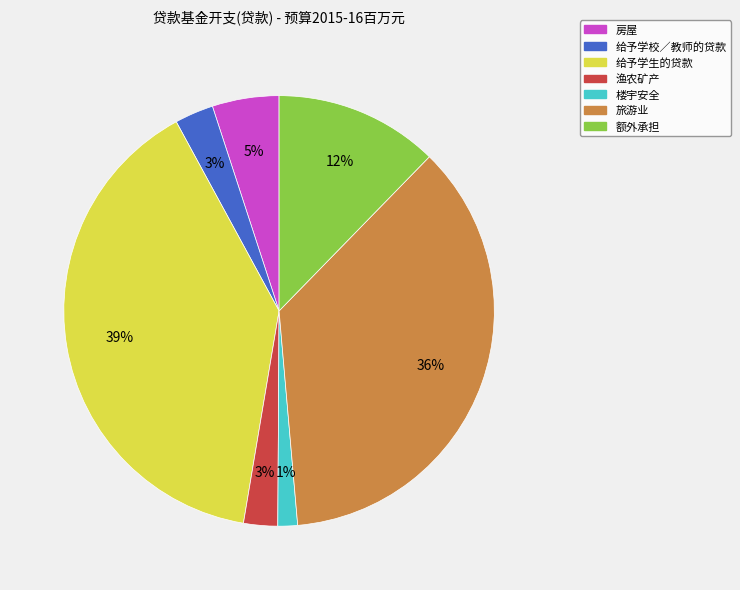

Which has a higher value, 房屋 or 额外承担?

额外承担